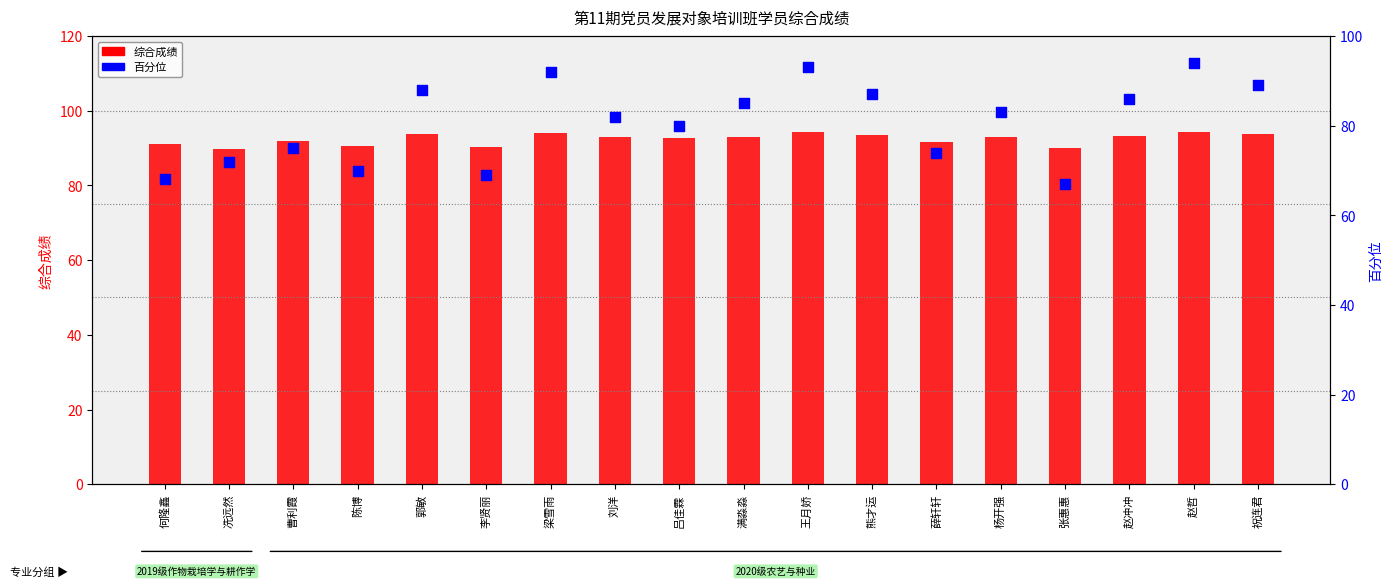

Which series reaches the minimum Y coordinate?

百分位